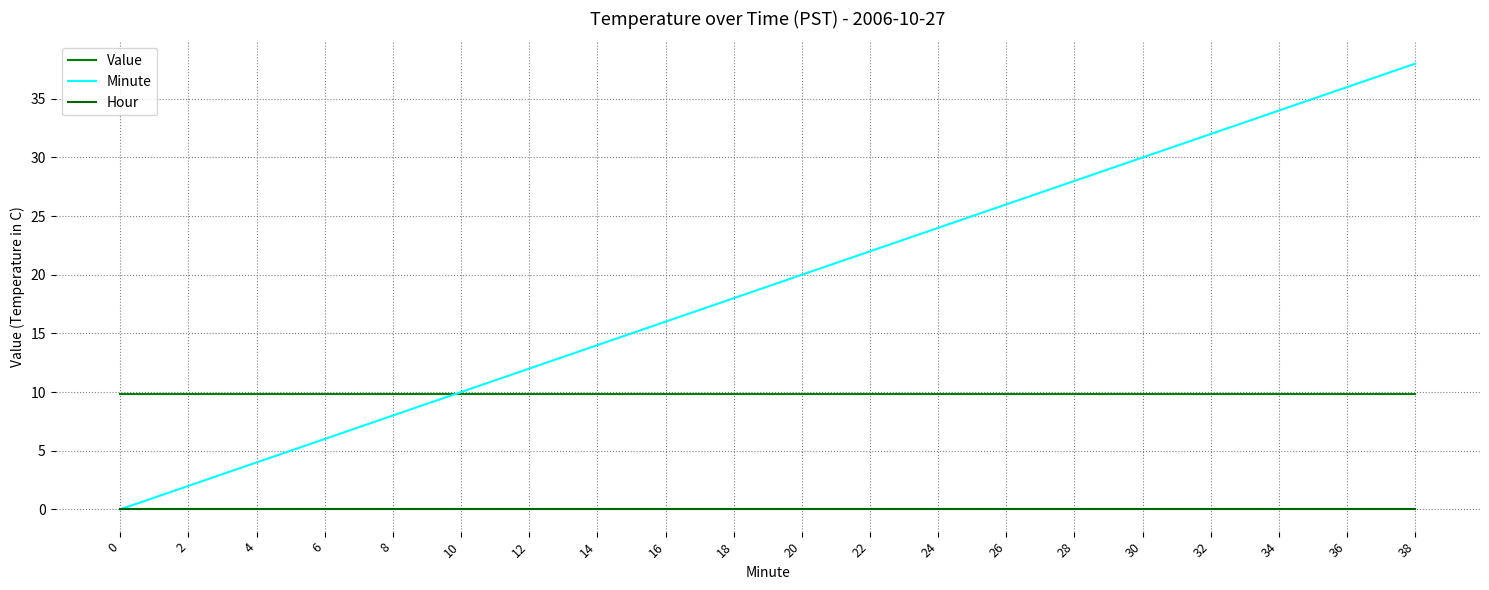

Is this an area chart (filled region under the line)?

No